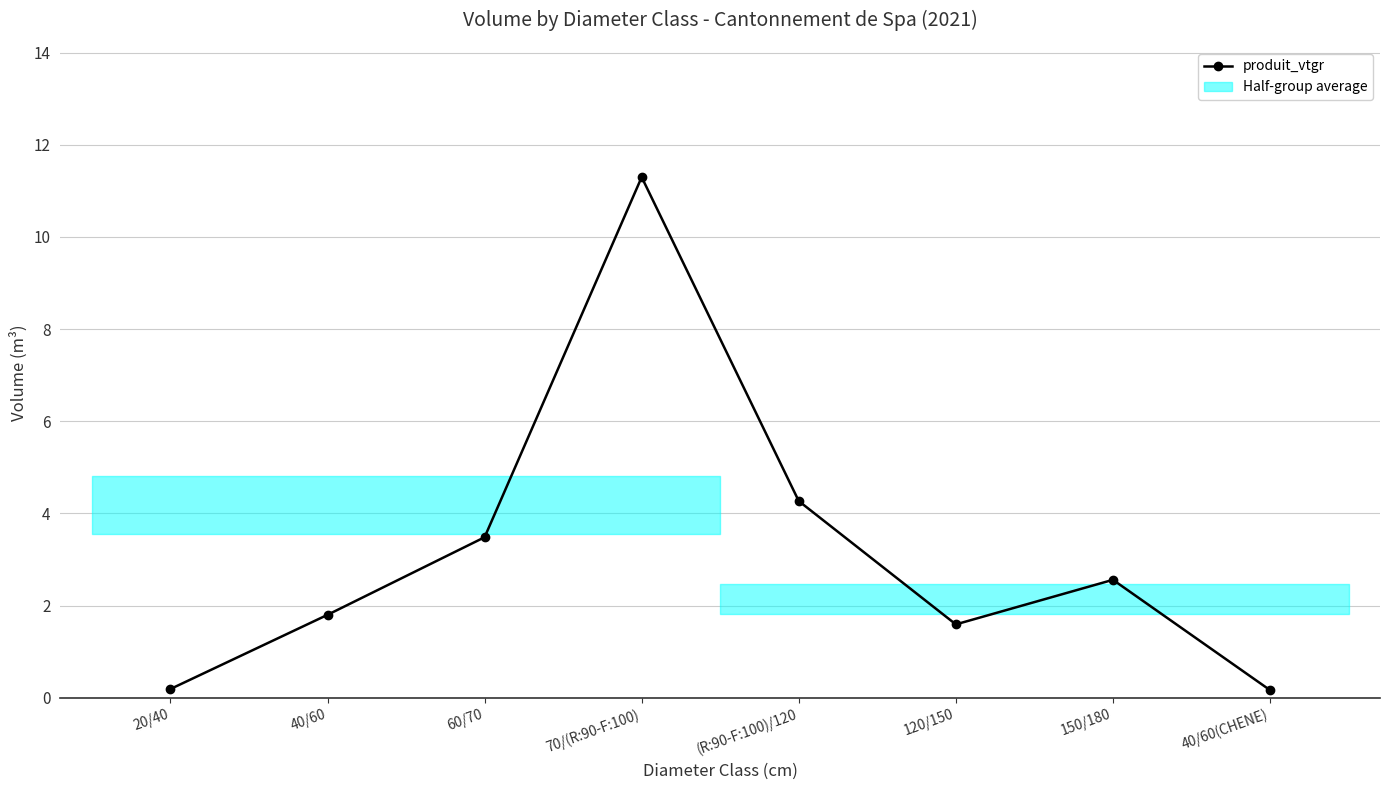

Reading left to right, transcribe all the data shown in this chart.

20/40=0.2	40/60=1.8	60/70=3.5	70/(R:90-F:100)=11.3	(R:90-F:100)/120=4.3	120/150=1.6	150/180=2.6	40/60(CHENE)=0.2